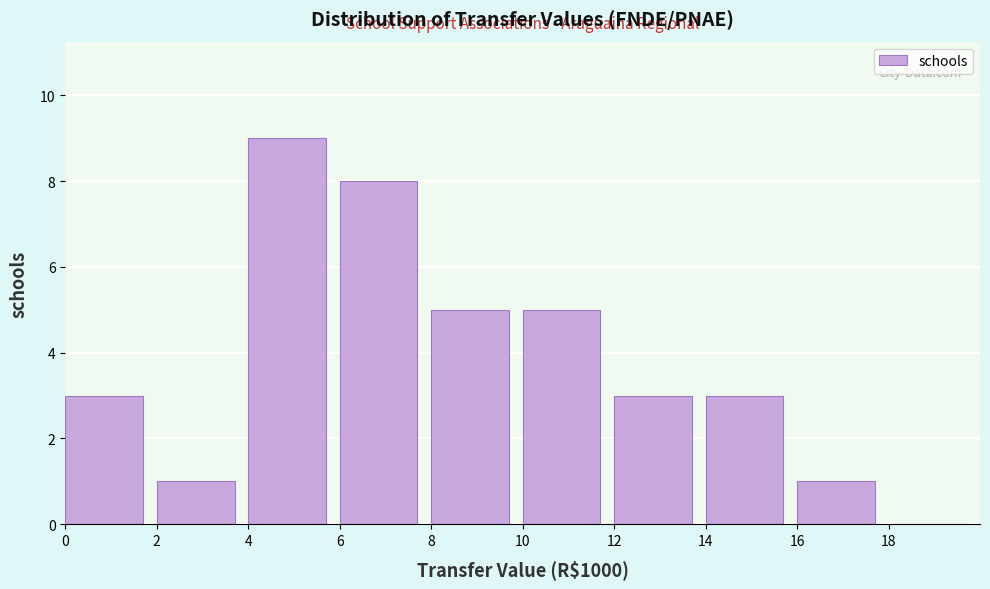

Which range on the x-axis has the tallest bar?

4 to 6